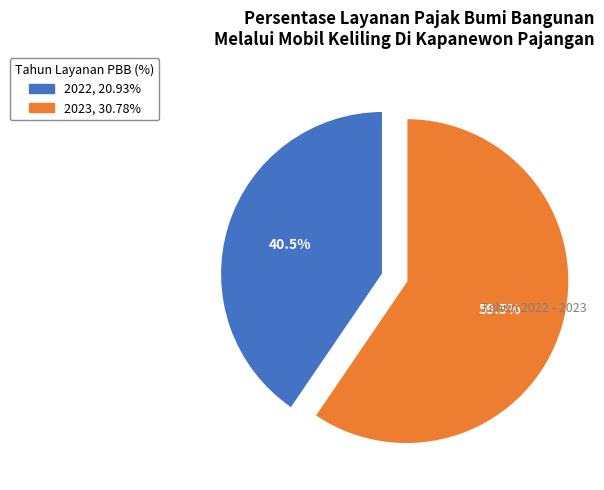

Is there a majority slice in this chart?

Yes